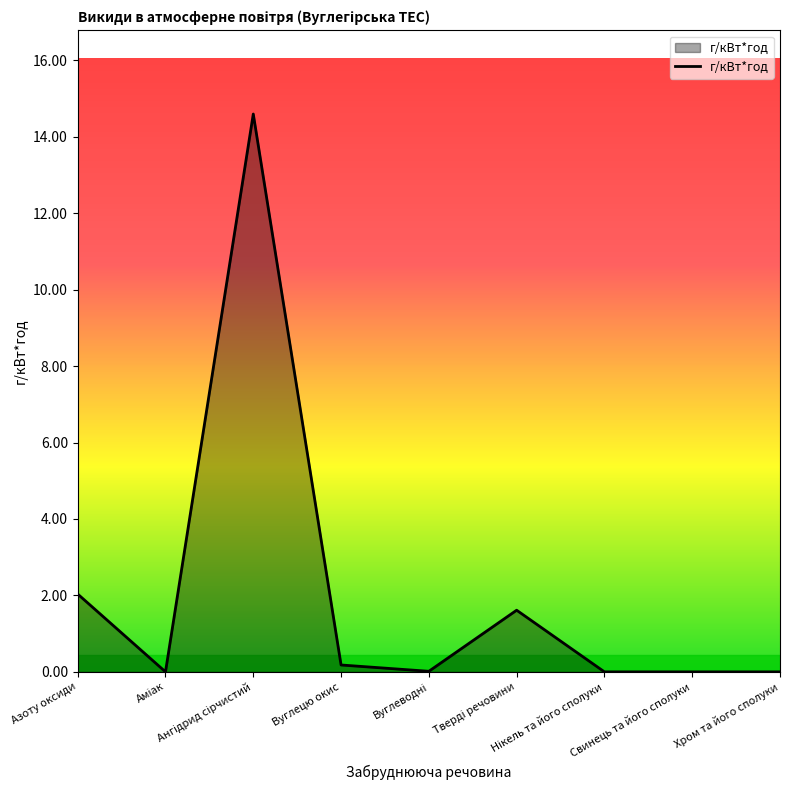

Does the chart display data point markers on the line(s)?

No